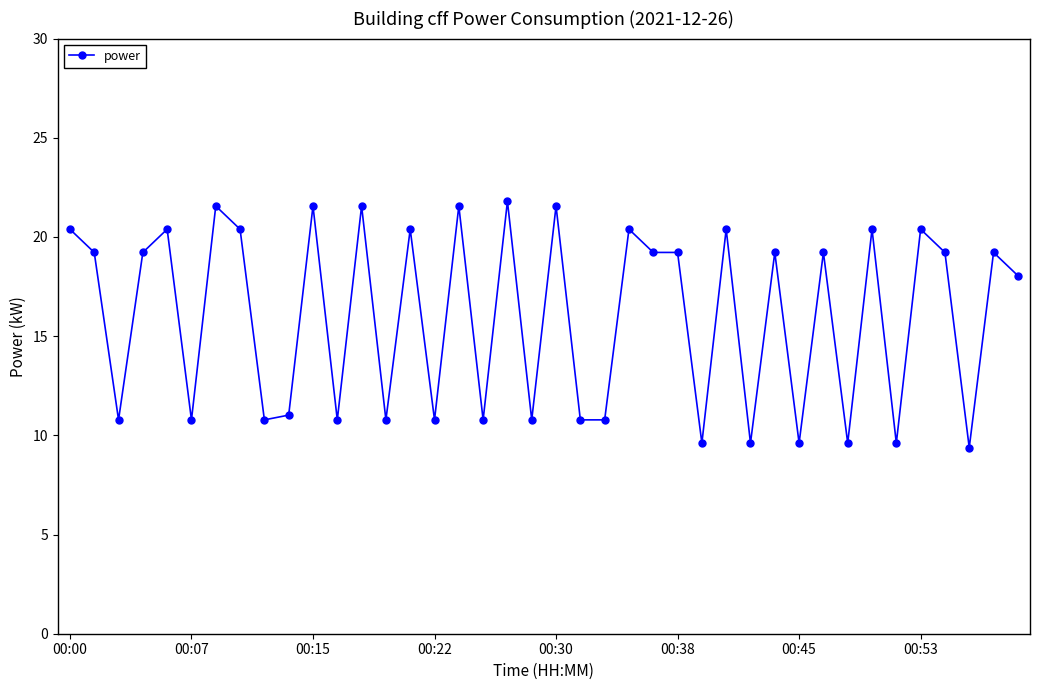

True or false: there are more than 0 points higher than both neighbors.

True